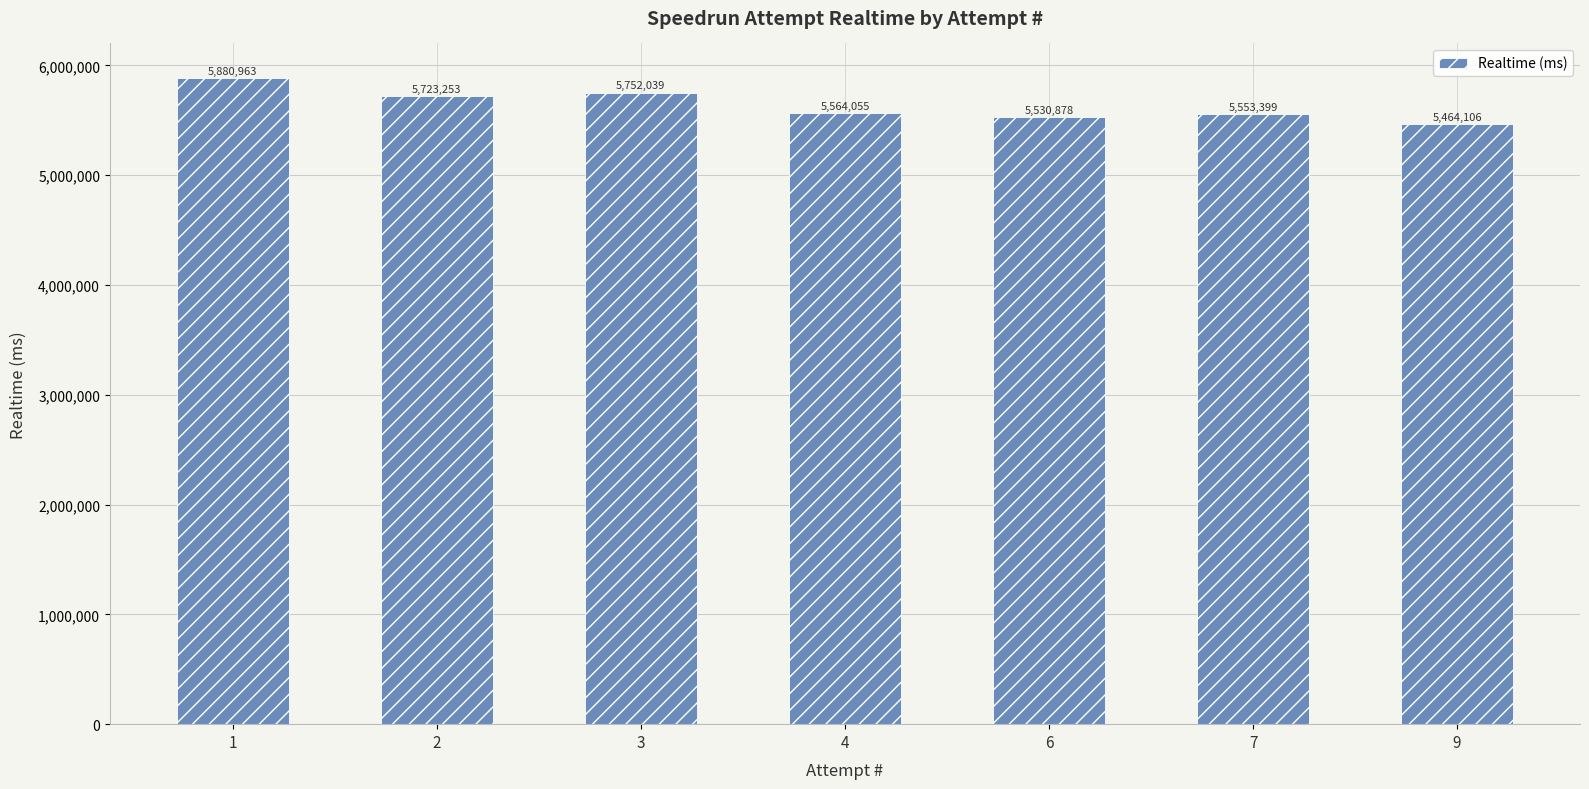

What is the value of the 4th bar from the left?

5564055